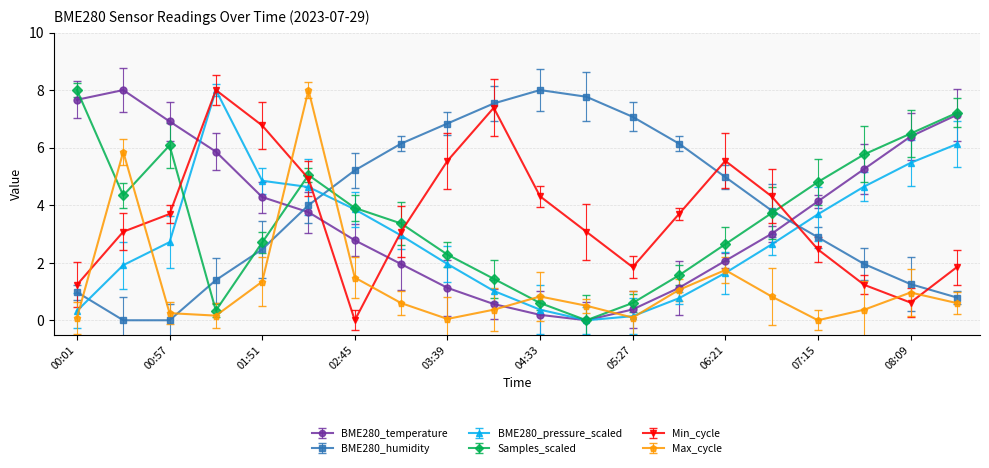

What is the label of the 13th point from the left?

05:27